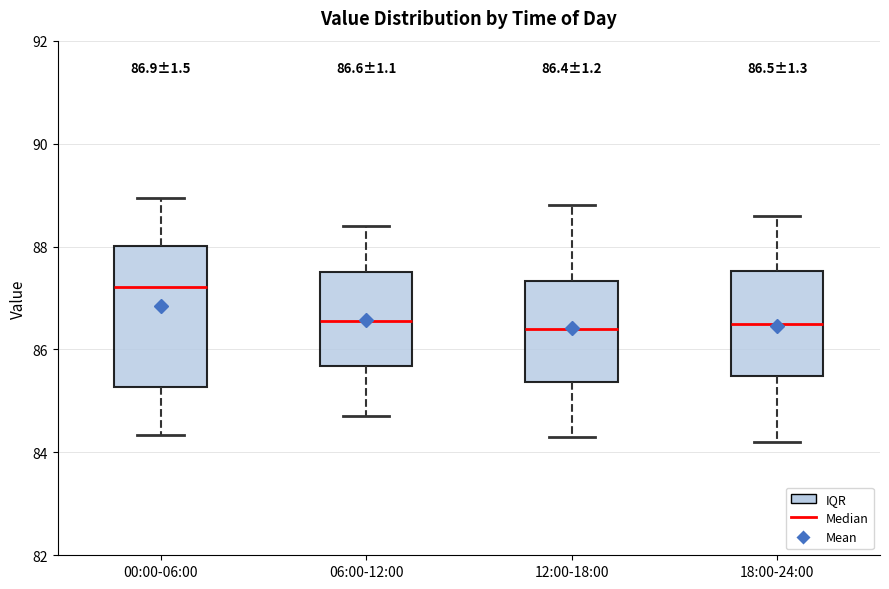

Which box has the highest median line?

00:00-06:00